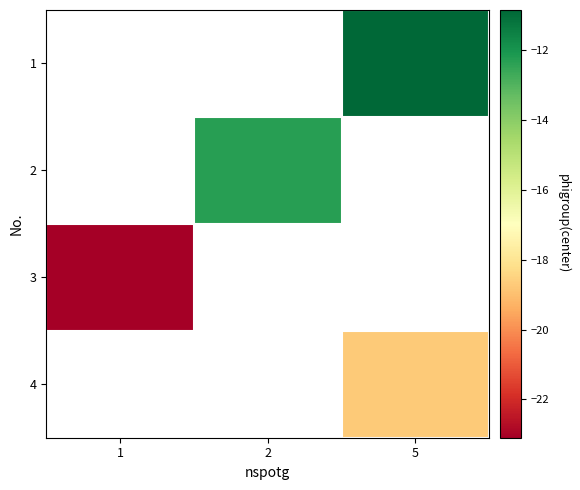

Between 1 and 5, which is larger?

5